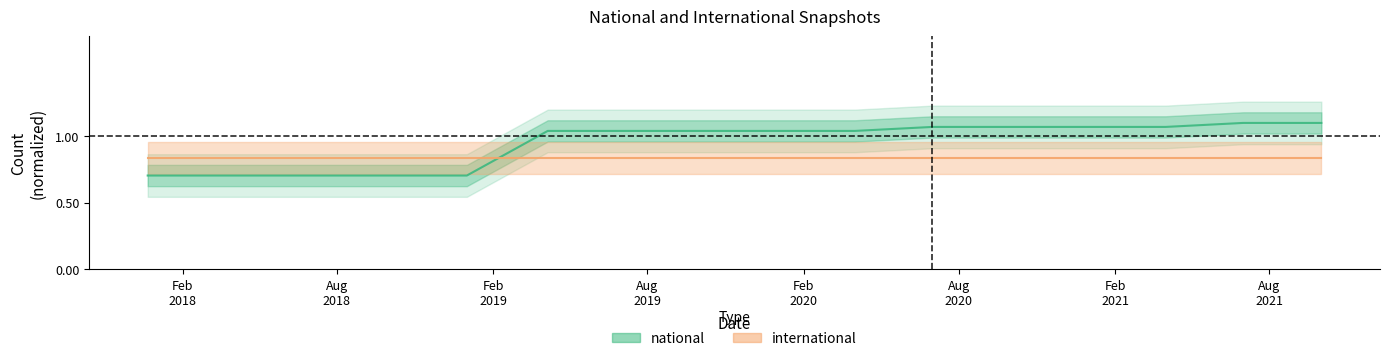

What is the label of the 3rd point from the left?

2018-07-11